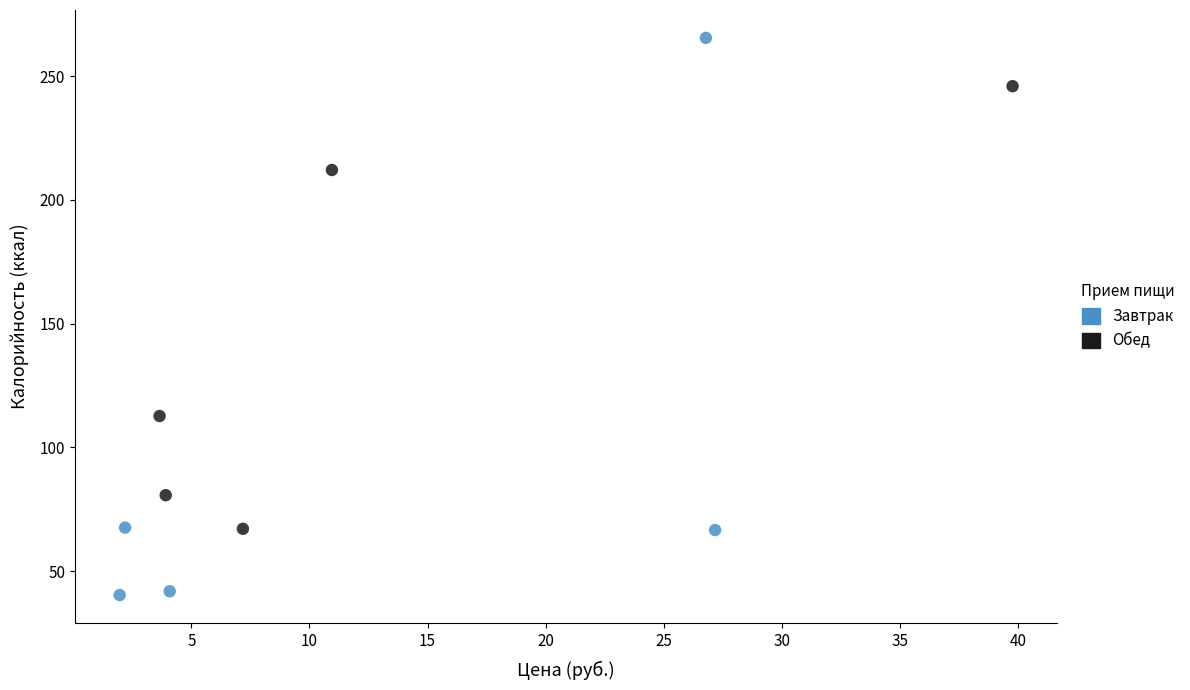

Which series has the widest spread of Y values?

Завтрак